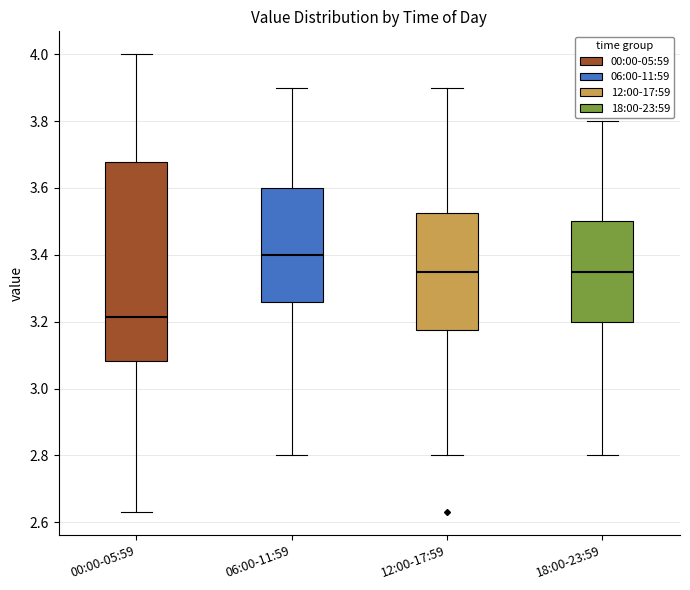

Reading left to right, transcribe this box plot: for each box, give where its median line is, the range the box spans, and where its two whiskers end, as read against the y-axis. The values are not printed on the chart, so give them approximately, as read against the axis.

00:00-05:59: median 3.22, box 3.08 to 3.68, whiskers 2.64 to 4.00
06:00-11:59: median 3.40, box 3.26 to 3.60, whiskers 2.80 to 3.90
12:00-17:59: median 3.36, box 3.18 to 3.52, whiskers 2.80 to 3.90
18:00-23:59: median 3.36, box 3.20 to 3.50, whiskers 2.80 to 3.80